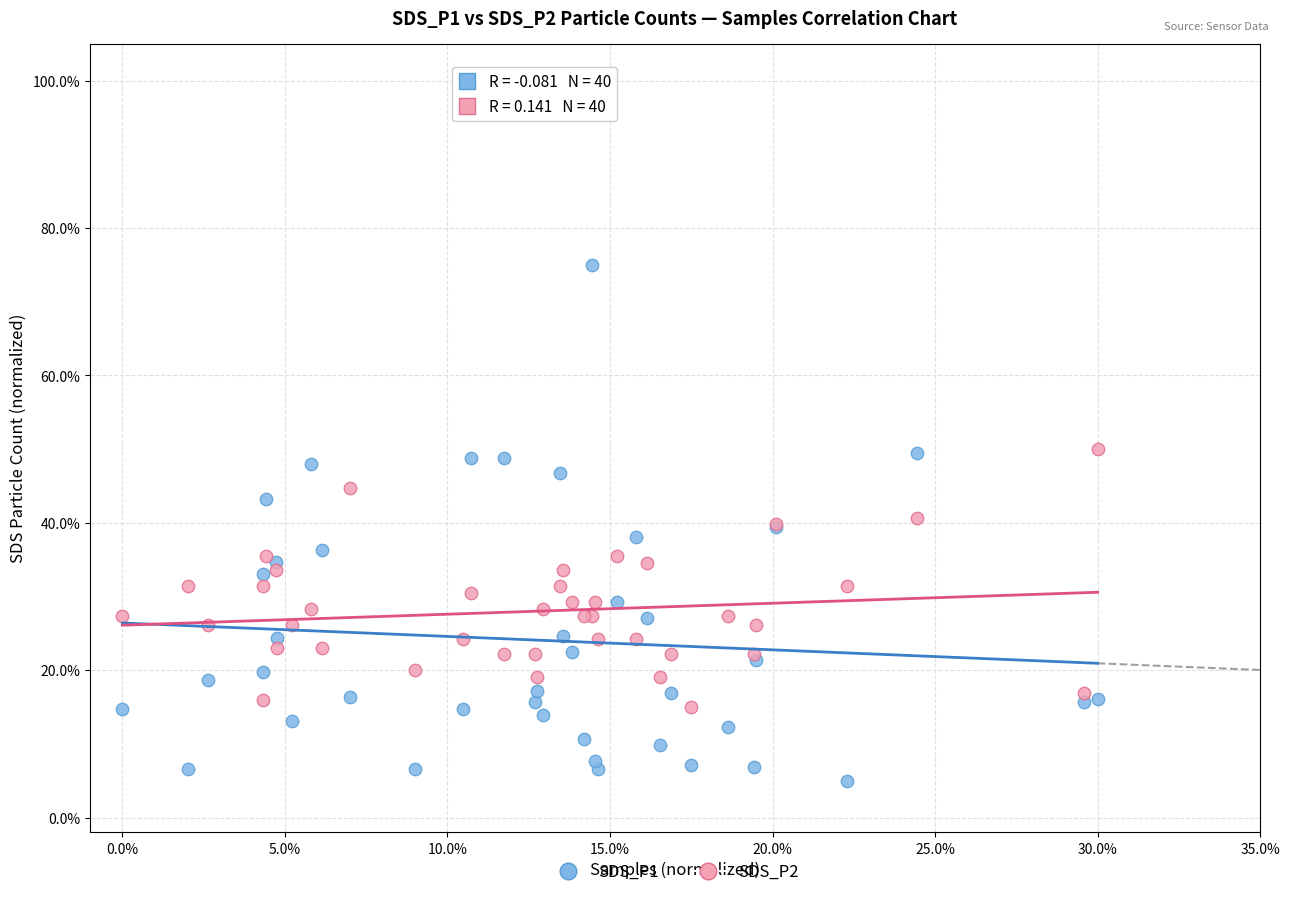

What are all the series names shown in the legend?

SDS_P1, SDS_P2